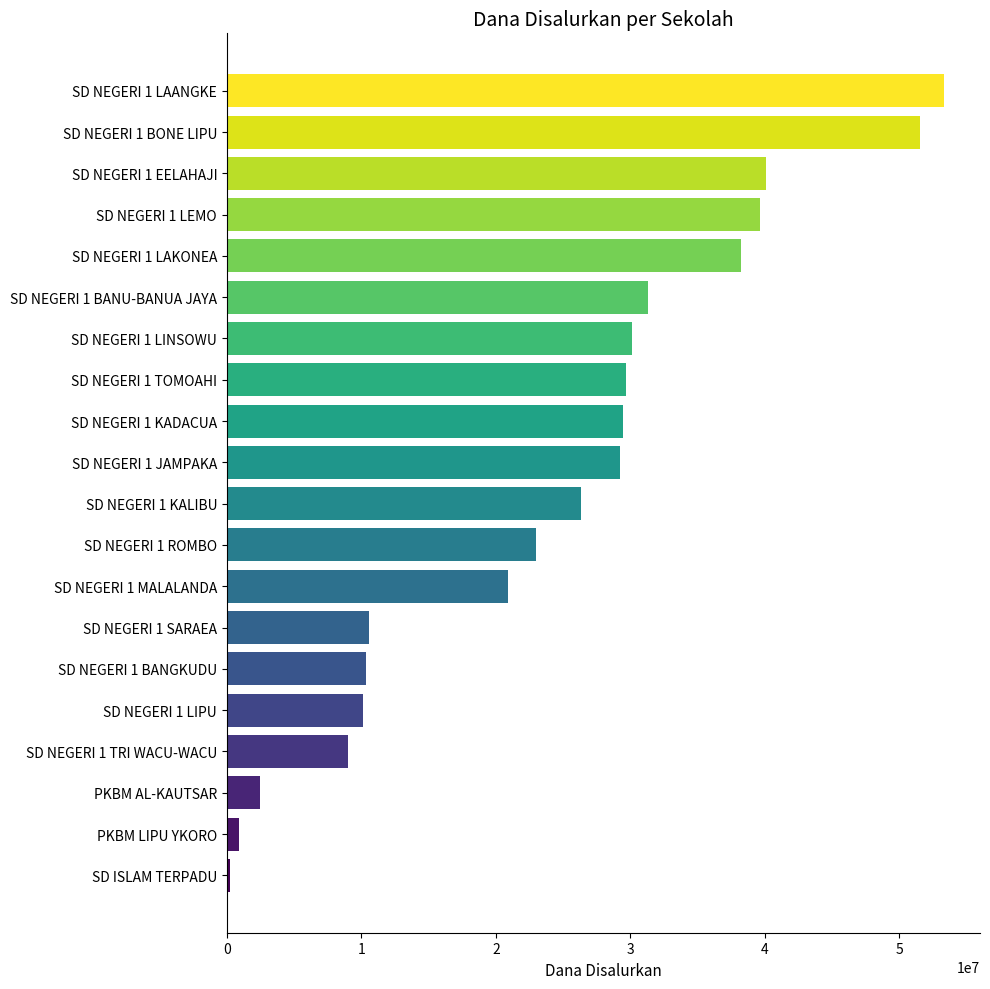

What is the difference between the second highest and minimum values?

51300000